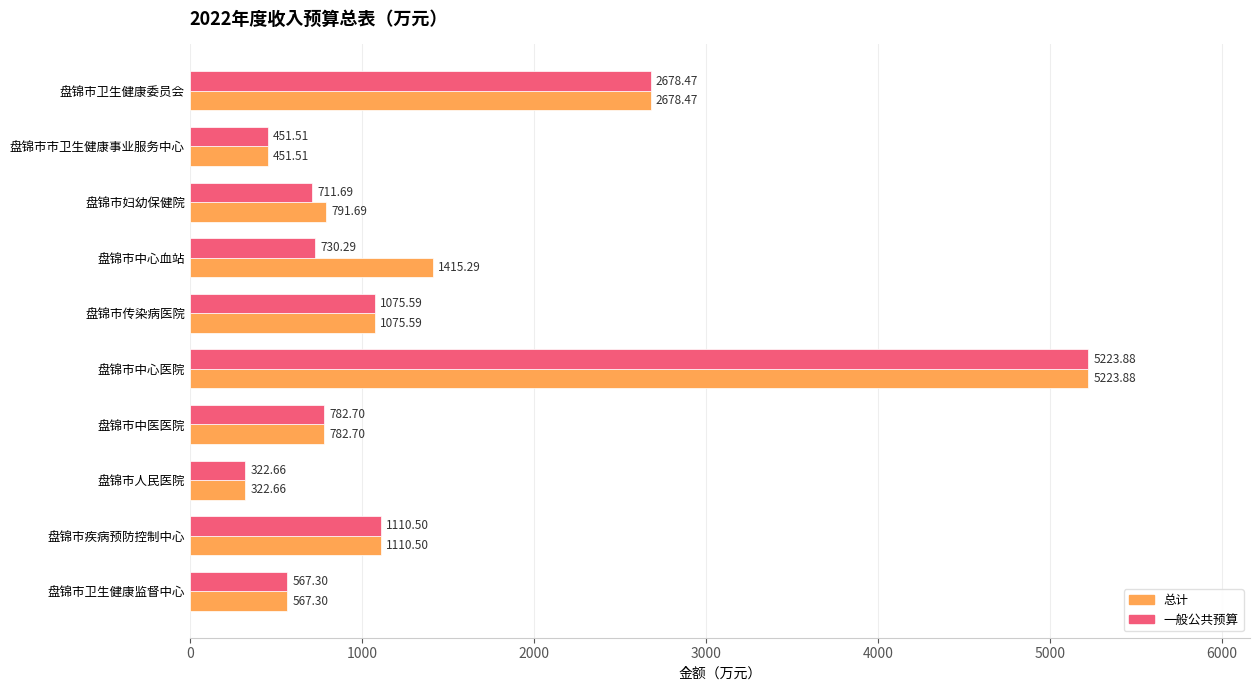

What is the spread (max minus min) of values at 盘锦市中心血站?

685.0